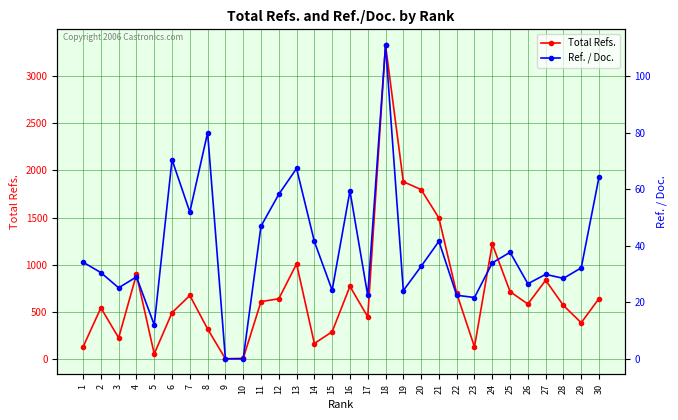

Which series has the largest range (max minus min)?

Total Refs.